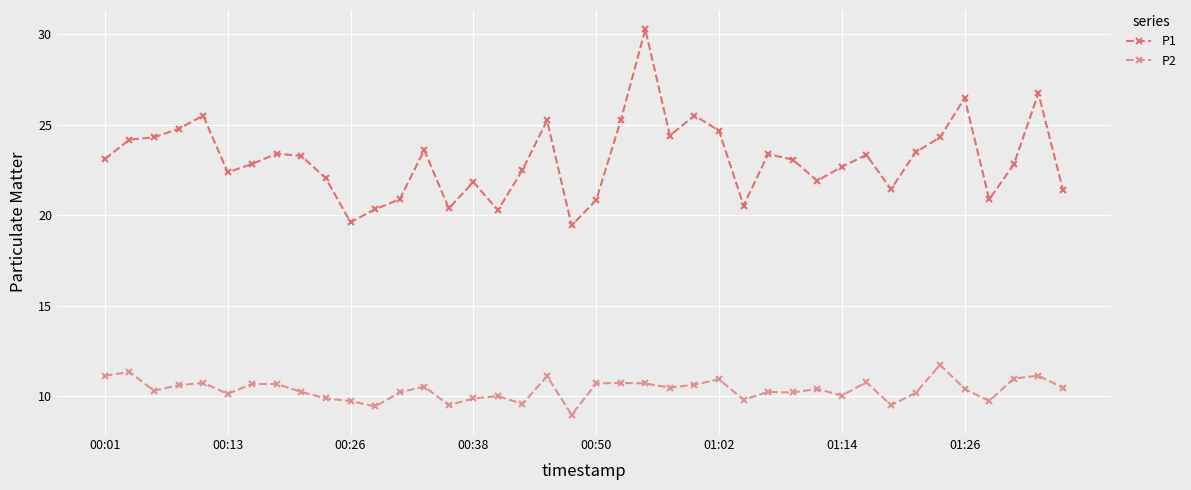

True or false: P1 and P2 intersect in this chart.

False